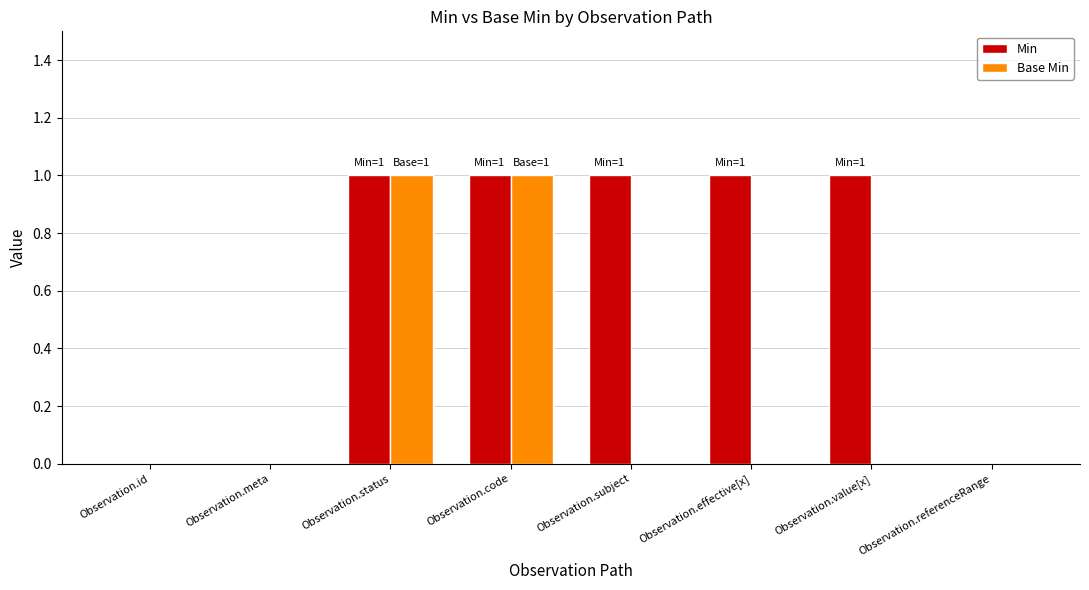

What is the average value of the Min series?

1